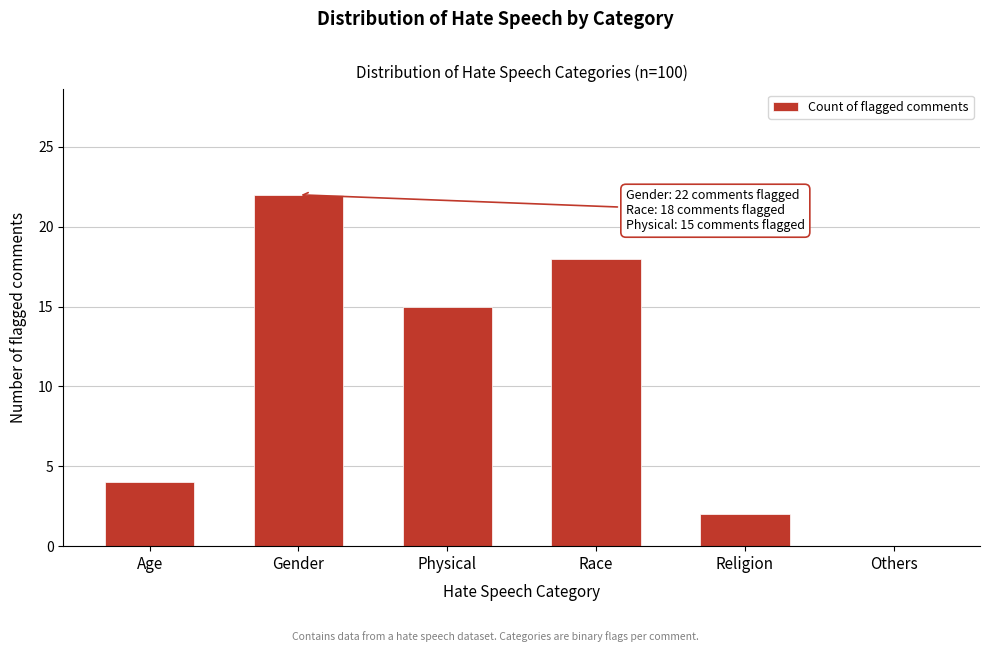

Reading right to left, transcribe all the data shown in this chart.

Others=0	Religion=2	Race=18	Physical=15	Gender=22	Age=4